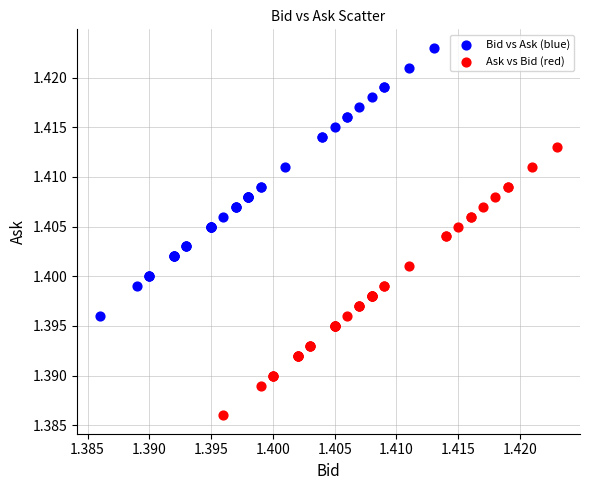

Which series reaches the maximum Y coordinate?

Bid vs Ask (blue)